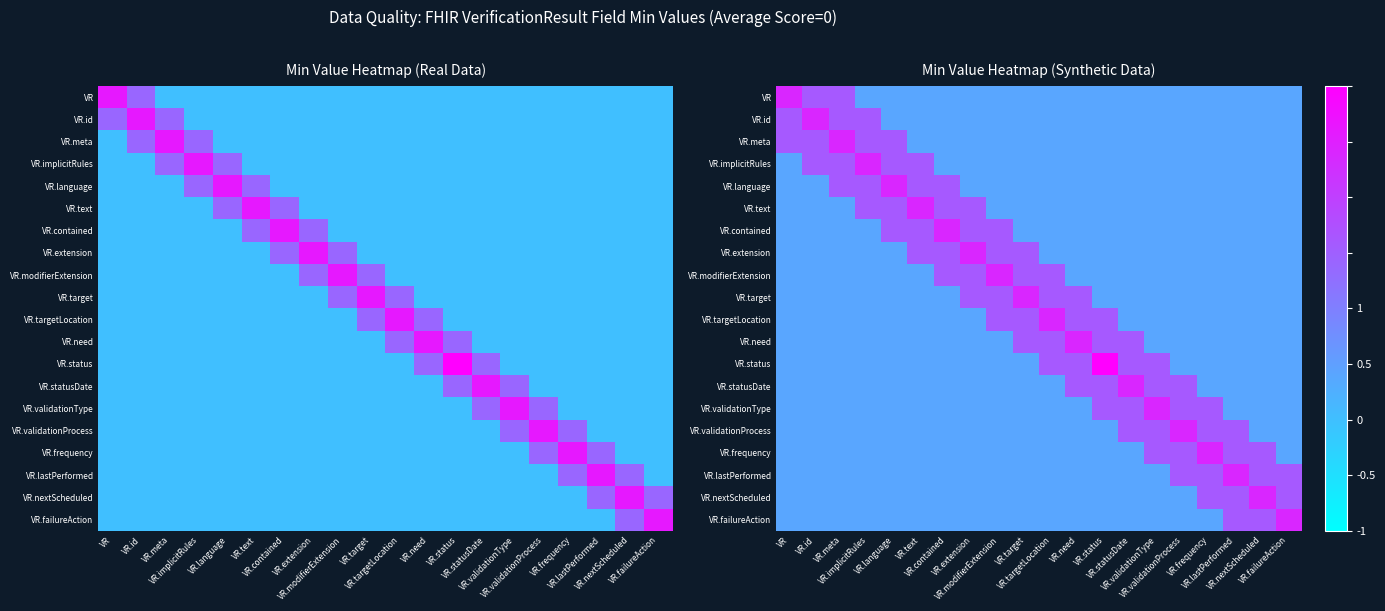

Read the VR.validationProcess value at VR.implicitRules.

-0.3